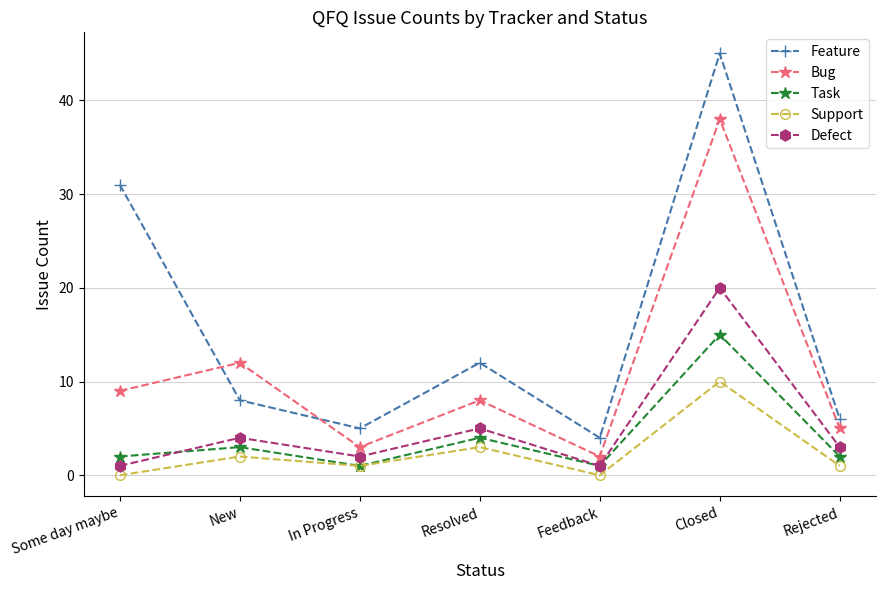

At which category does Feature reach its first local valley?

In Progress